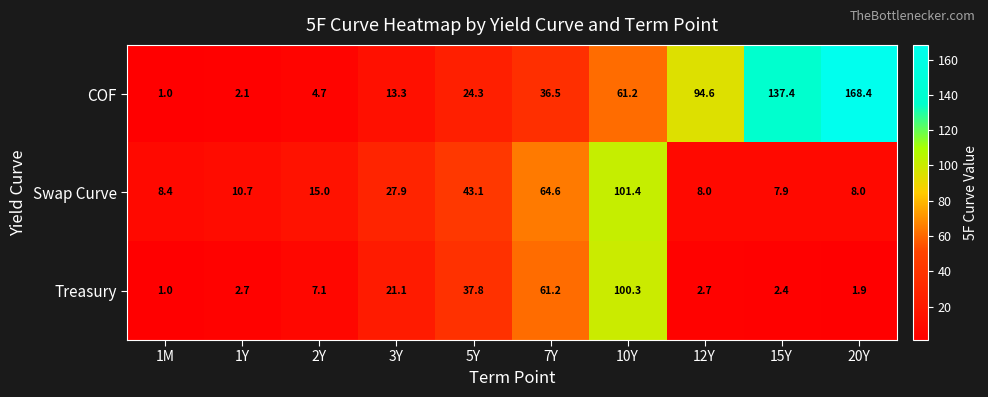

Reading left to right, transcribe all the data shown in this chart.

COF: 1.0	2.1	4.7	13.3	24.3	36.5	61.2	94.6	137.4	168.4
Swap Curve: 8.4	10.7	15.0	27.9	43.1	64.6	101.4	8.0	7.9	8.0
Treasury: 1.0	2.7	7.1	21.1	37.8	61.2	100.3	2.7	2.4	1.9